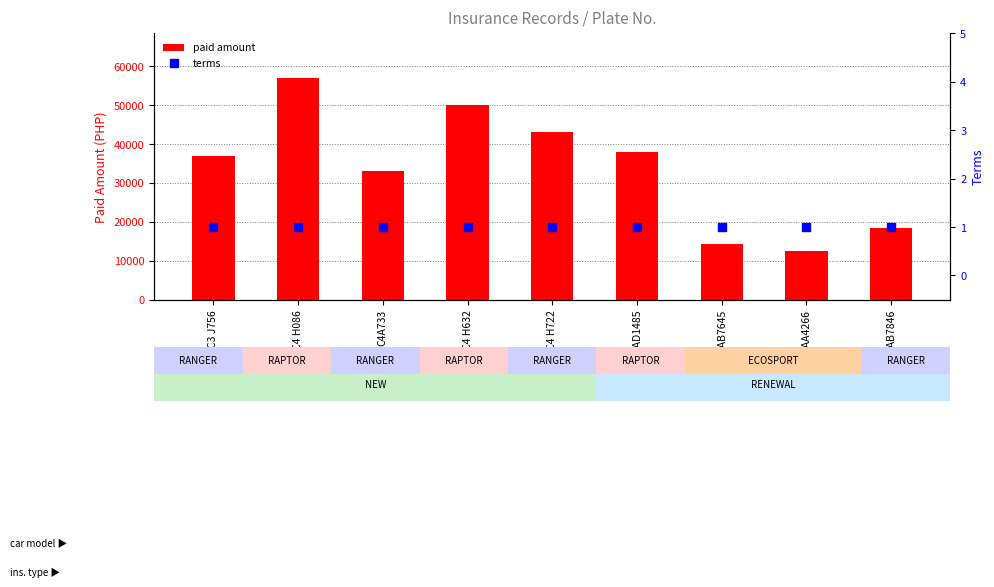

Which series reaches the maximum Y coordinate?

paid amount